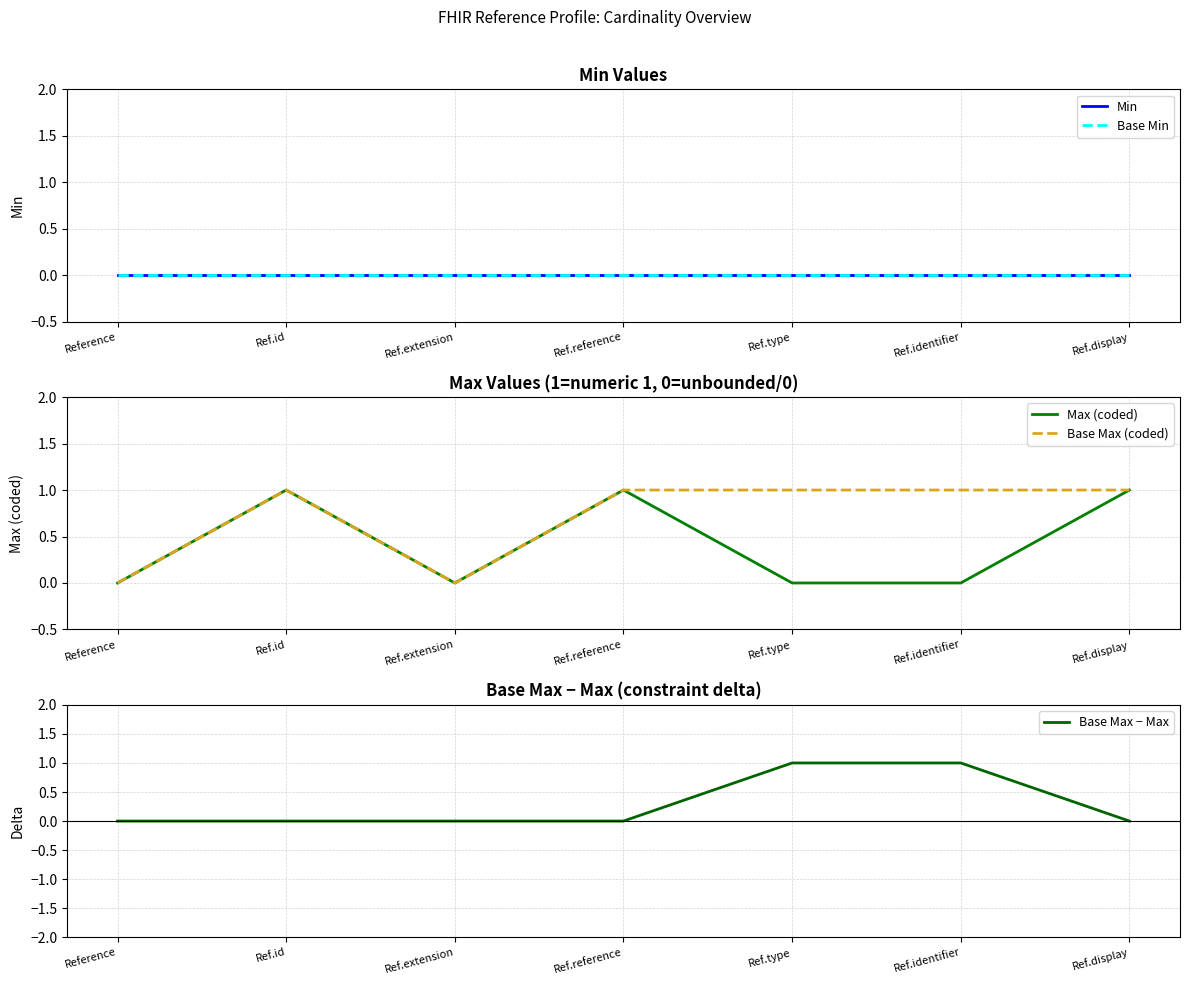

Reading left to right, transcribe all the data shown in this chart.

Min: 0	0	0	0	0	0	0
Base Min: 0	0	0	0	0	0	0
Max (coded): 0	1	0	1	0	0	1
Base Max (coded): 0	1	0	1	1	1	1
Base Max − Max: 0	0	0	0	1	1	0